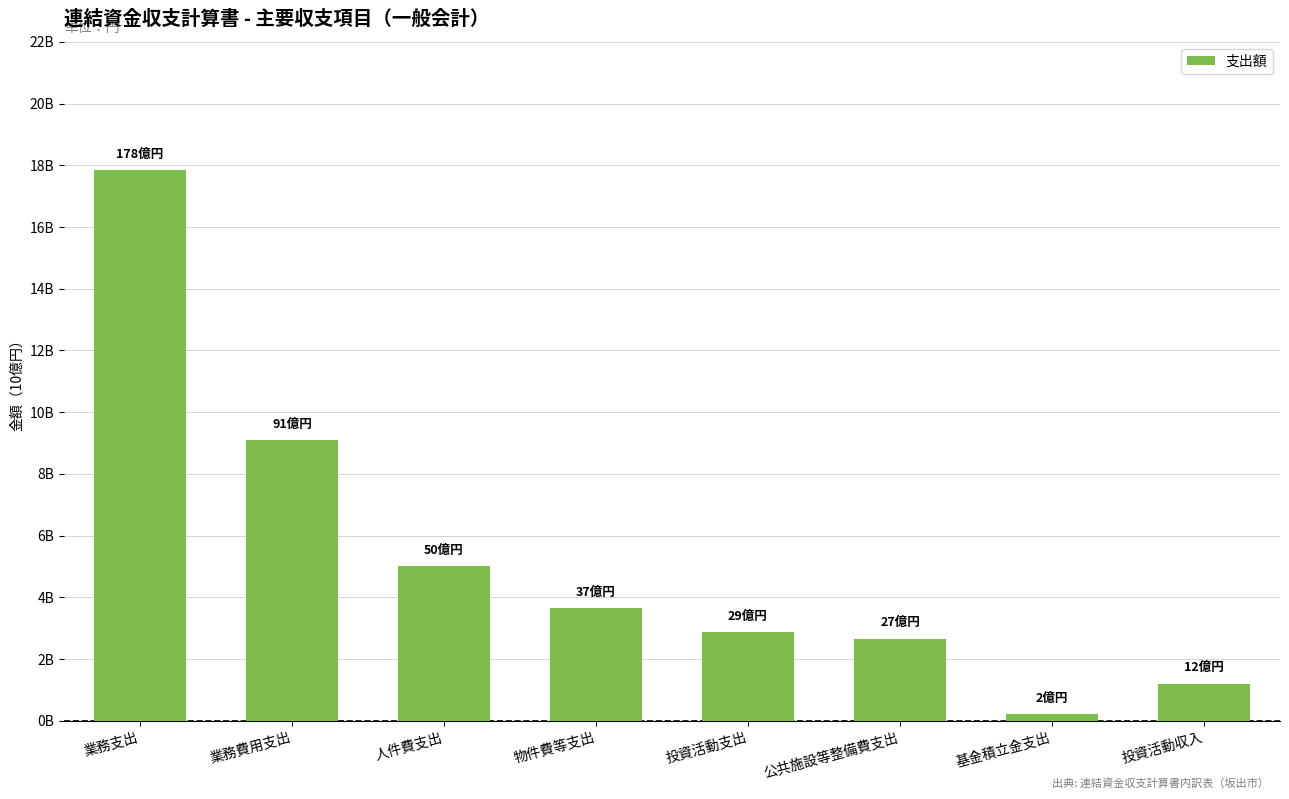

Where does the data first go above 3?

業務支出